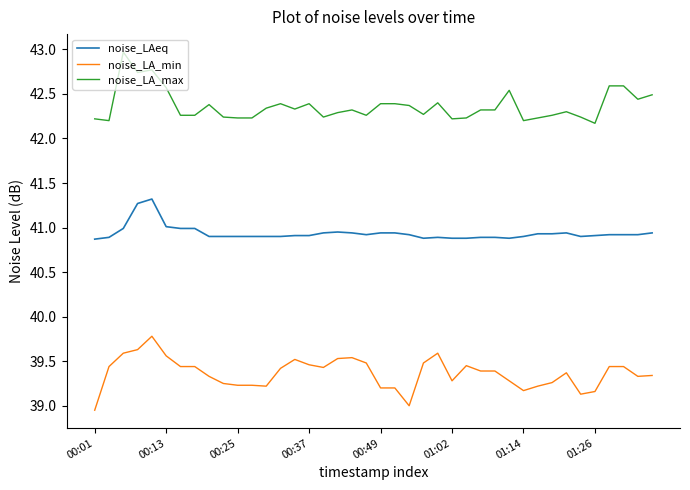

True or false: noise_LAeq and noise_LA_max cross at least once.

False